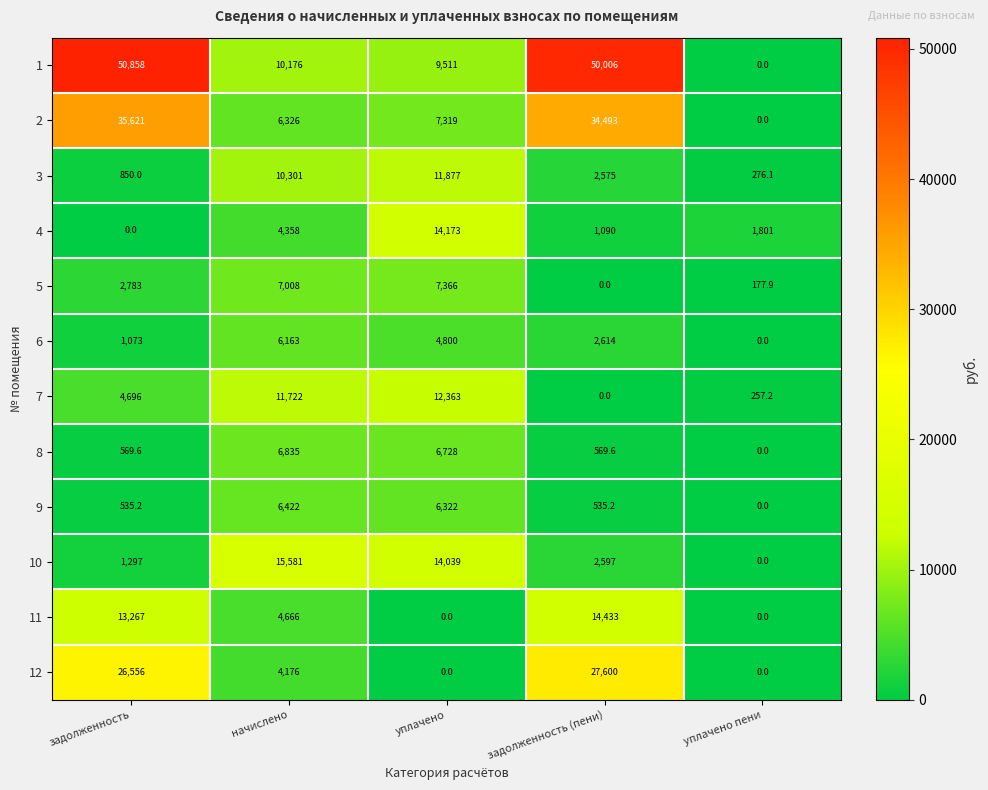

Where is 11 nearest to the value 7216?

начислено